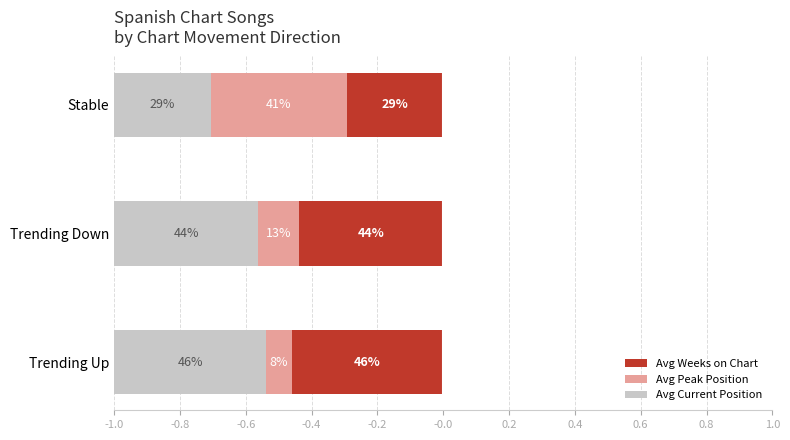

What is the difference between the maximum and minimum values in the Avg Weeks on Chart series?

0.2